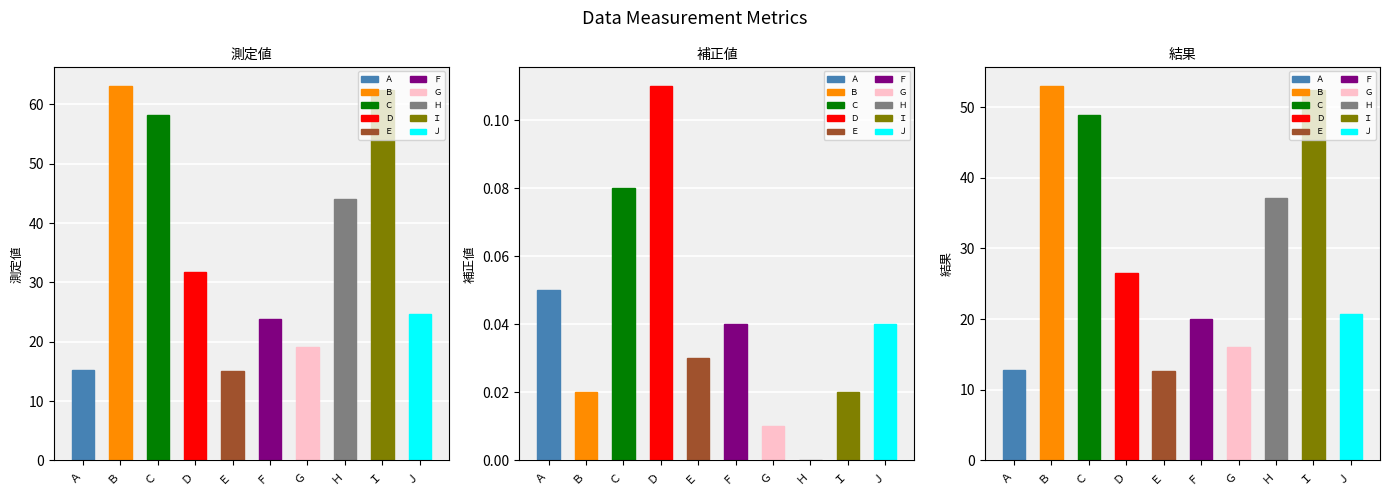

Which label corresponds to the largest value in the chart?

Ｂ